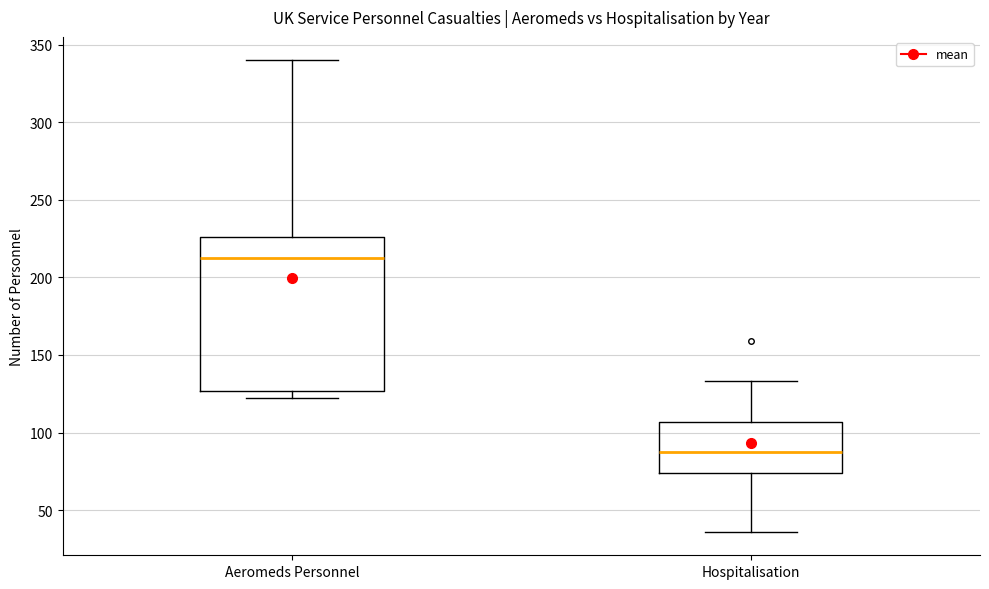

Where does the upper whisker of the box for Aeromeds Personnel end on the y-axis? The values are not printed on the chart, so give them approximately, as read against the axis.

340